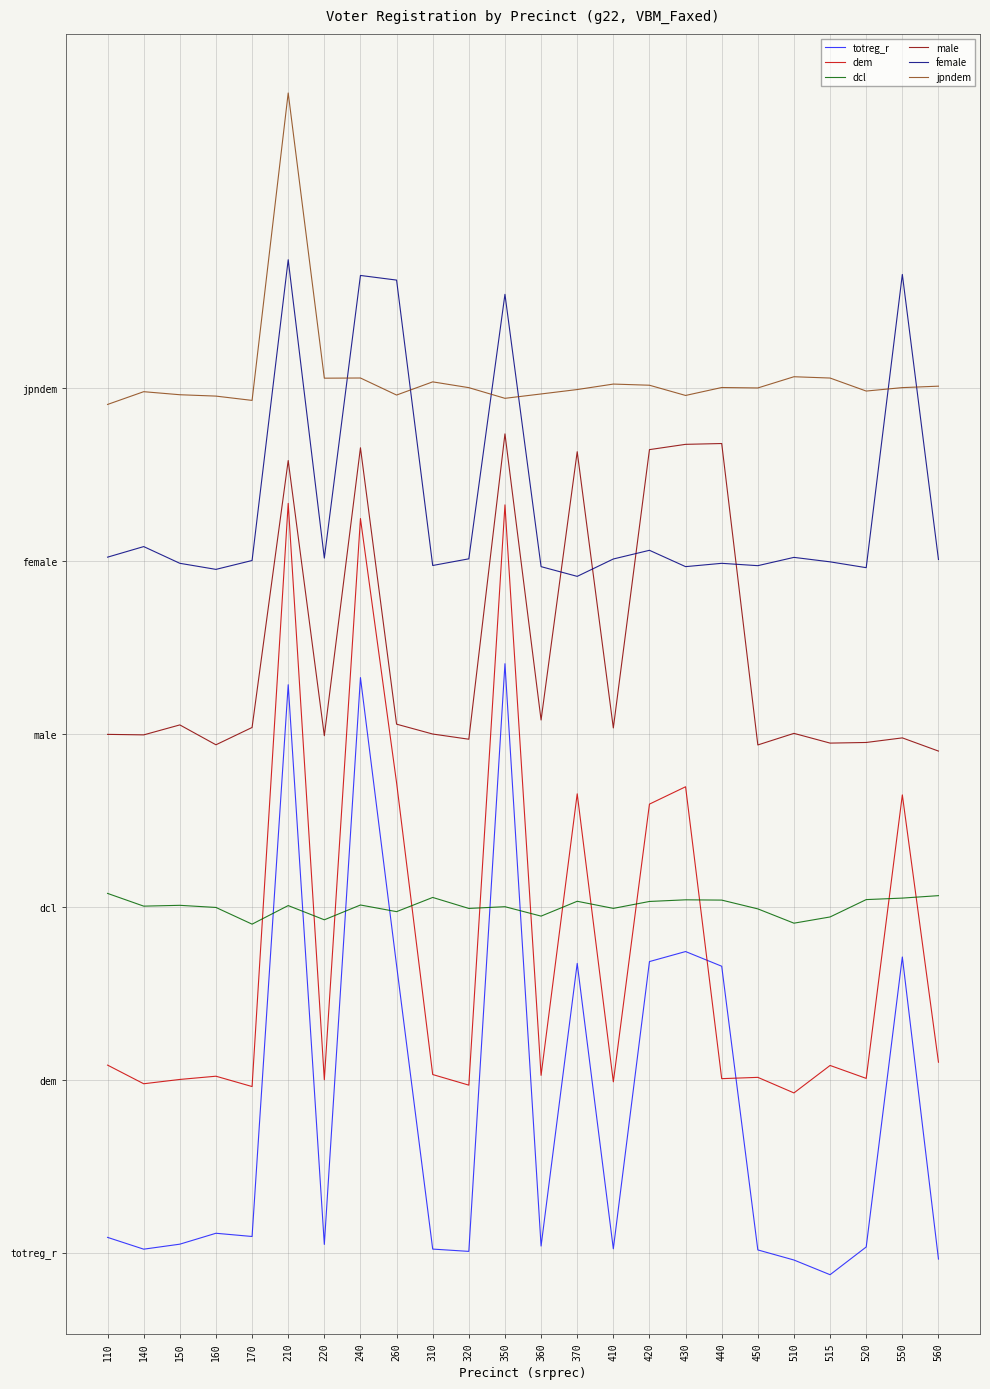

What is the highest value of the female series?

3.4